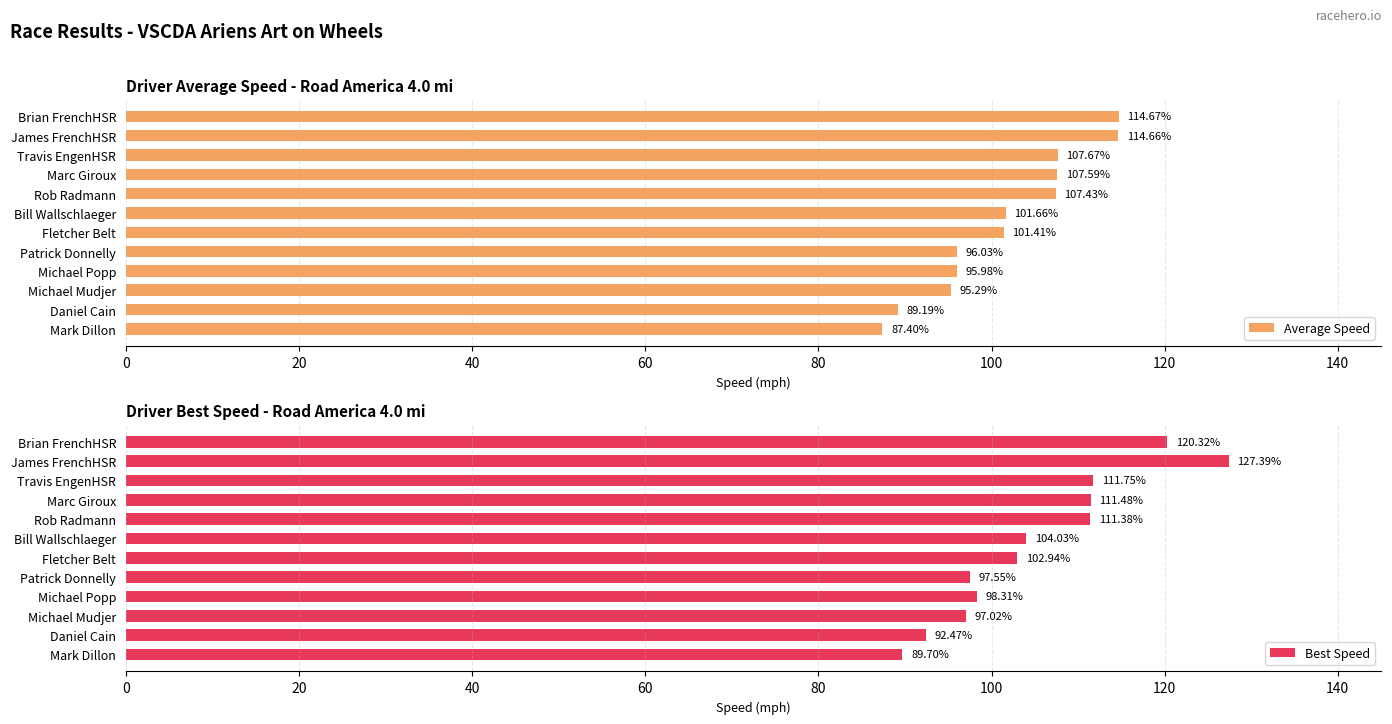

Does the chart contain stacked bars?

No